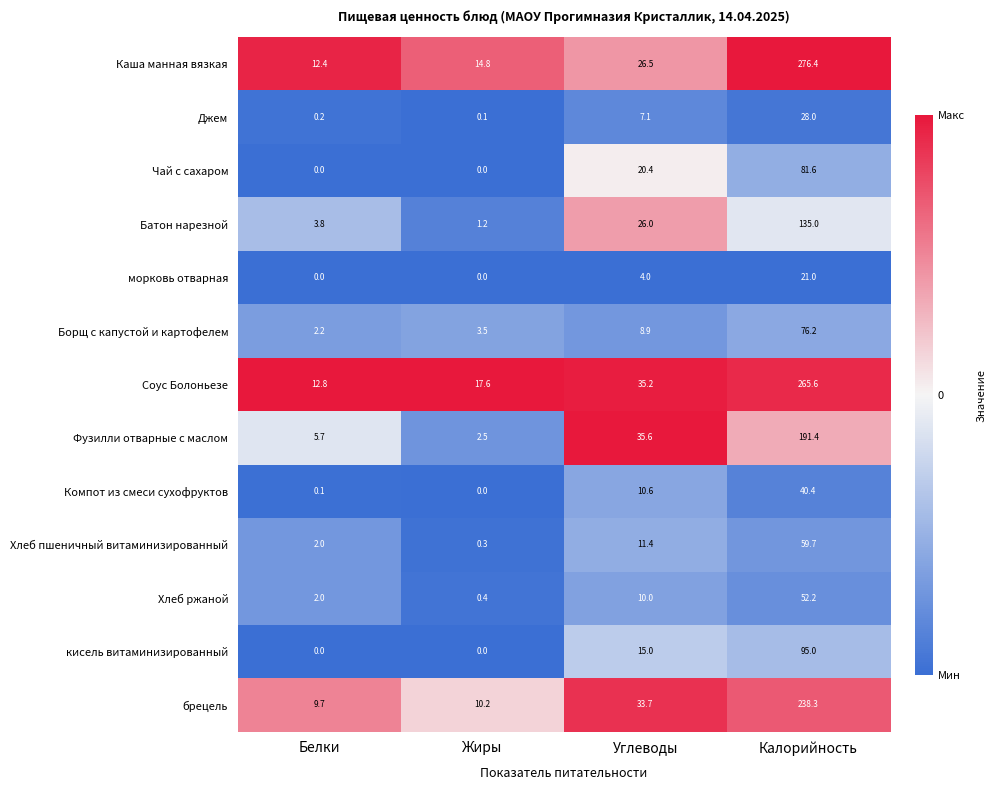

Between Углеводы and Калорийность, which series saw the biggest shift?

Каша манная вязкая